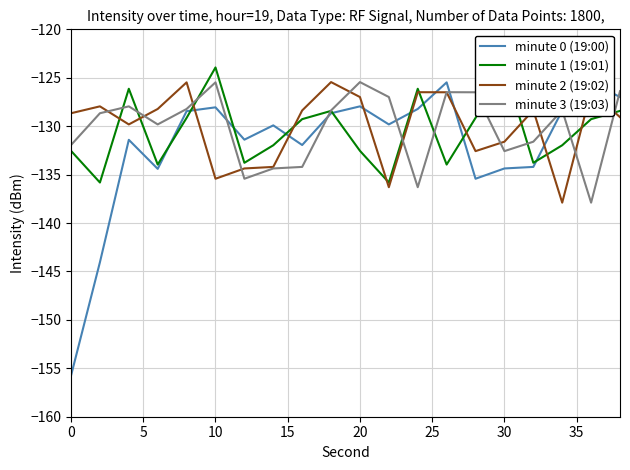

What is the lowest value of the minute 2 (19:02) series?

-137.9